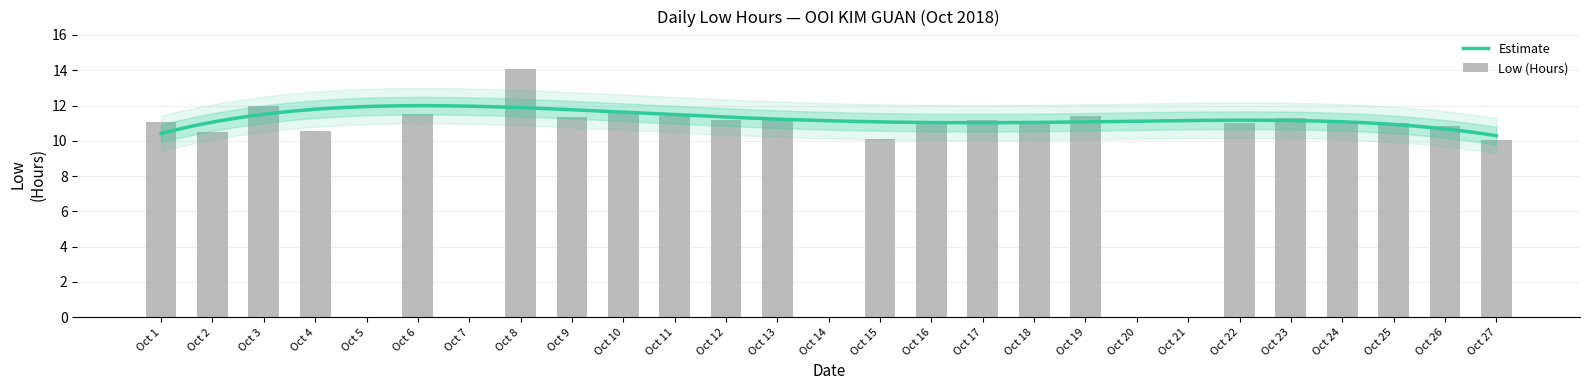

Which has a higher value, Oct 24 or Oct 12?

Oct 12